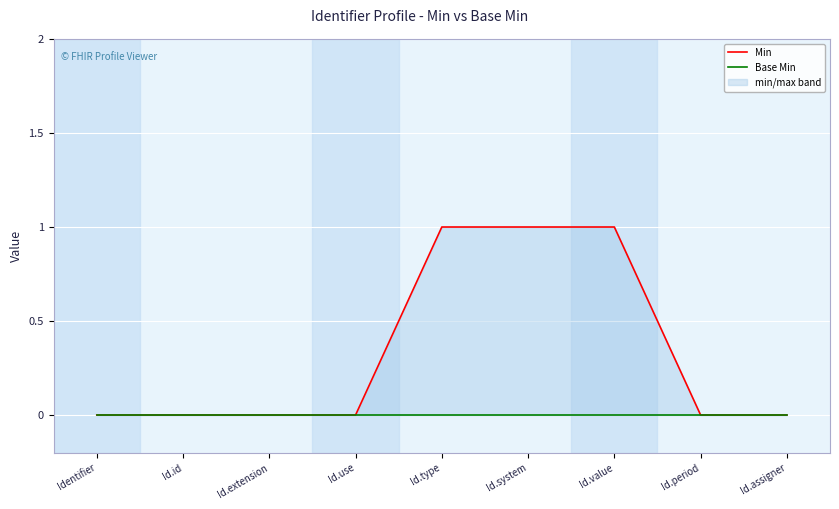

Reading left to right, list all the values displayed in this chart.

Min: Identifier=0	Id.id=0	Id.extension=0	Id.use=0	Id.type=1	Id.system=1	Id.value=1	Id.period=0	Id.assigner=0
Base Min: Identifier=0	Id.id=0	Id.extension=0	Id.use=0	Id.type=0	Id.system=0	Id.value=0	Id.period=0	Id.assigner=0